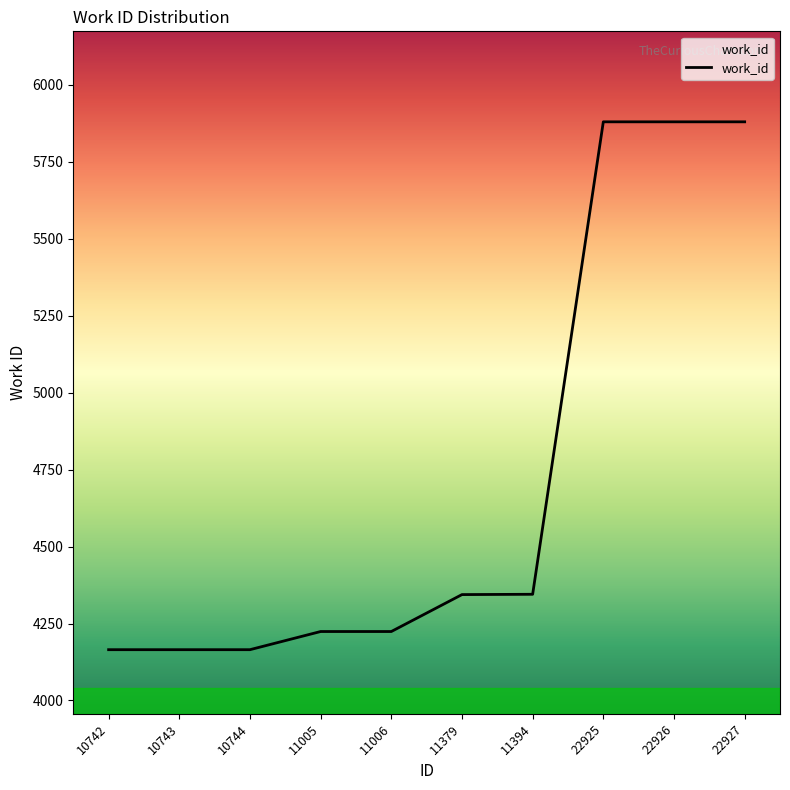

What is the difference between the maximum and minimum values?

1715